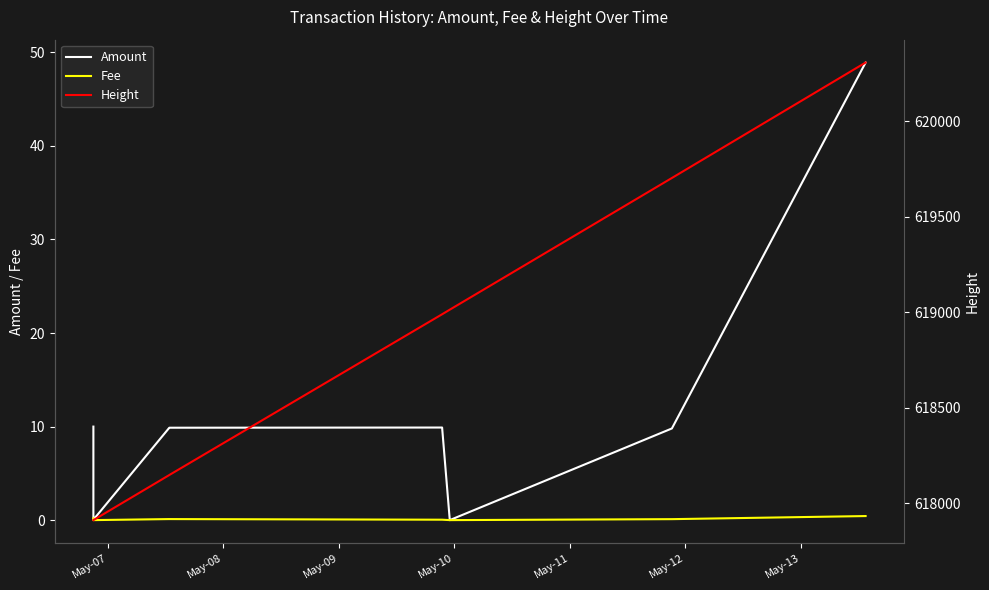

What is the greatest value displayed?

620306.0